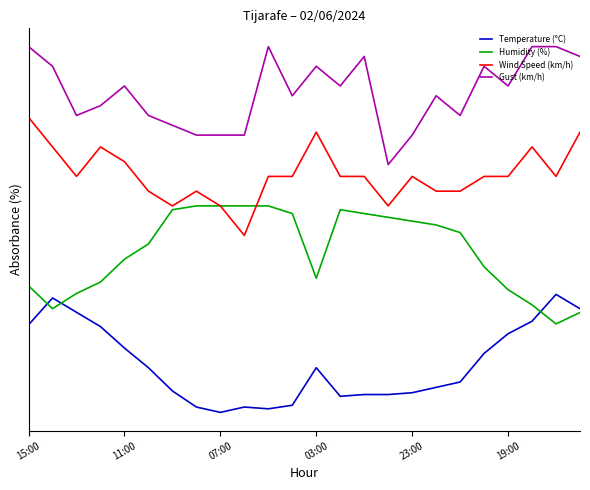

True or false: Wind Speed (km/h) and Gust (km/h) intersect in this chart.

False